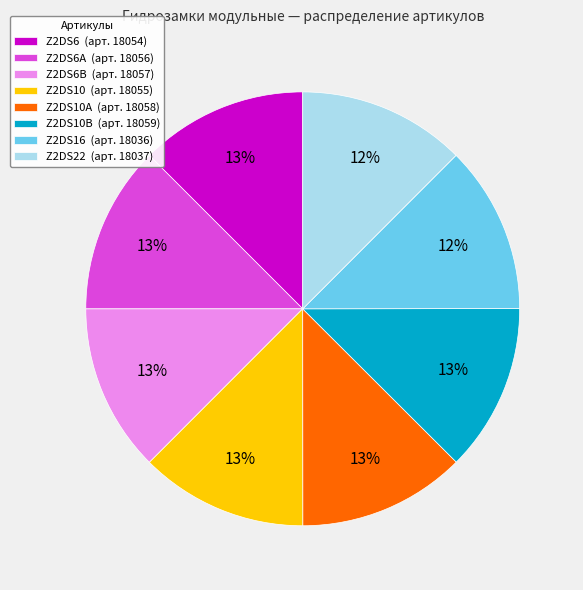

Does Z2DS10A (арт. 18058) account for over 50% of the chart?

No